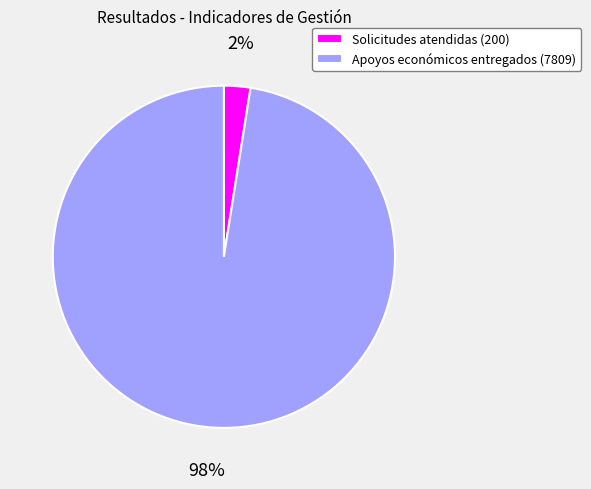

Combined, do Apoyos económicos entregados (7809) and Solicitudes atendidas (200) account for over 50%?

Yes